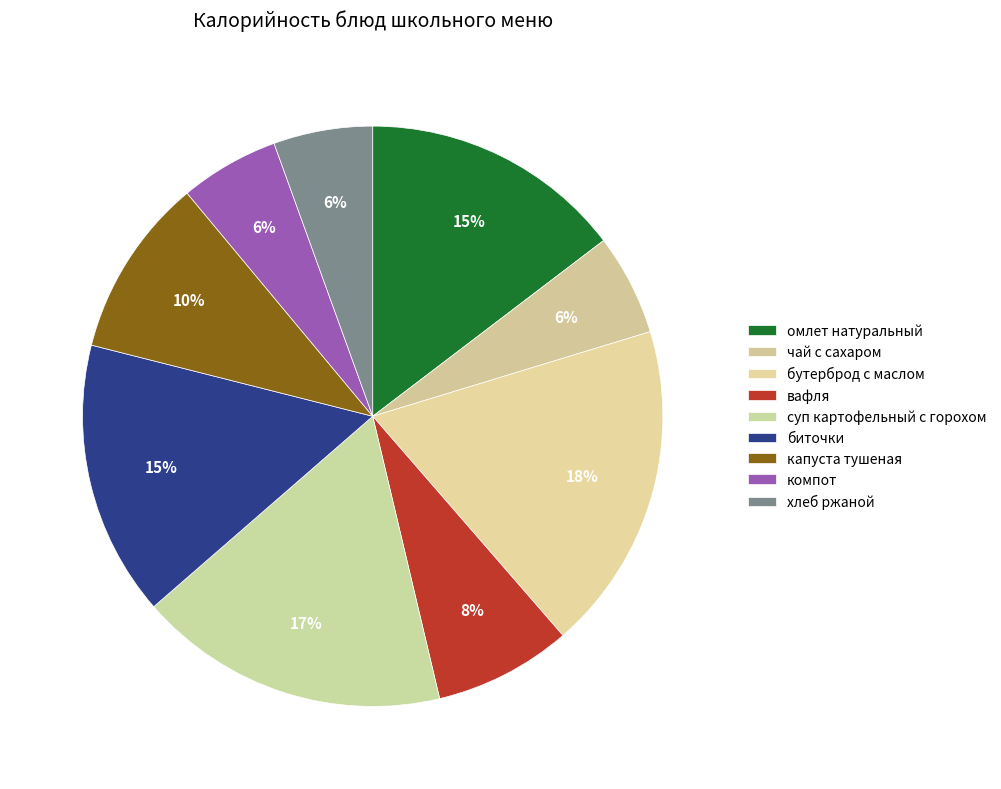

To the nearest percent, what is the difference between the largest and smallest slice percentages?

13%